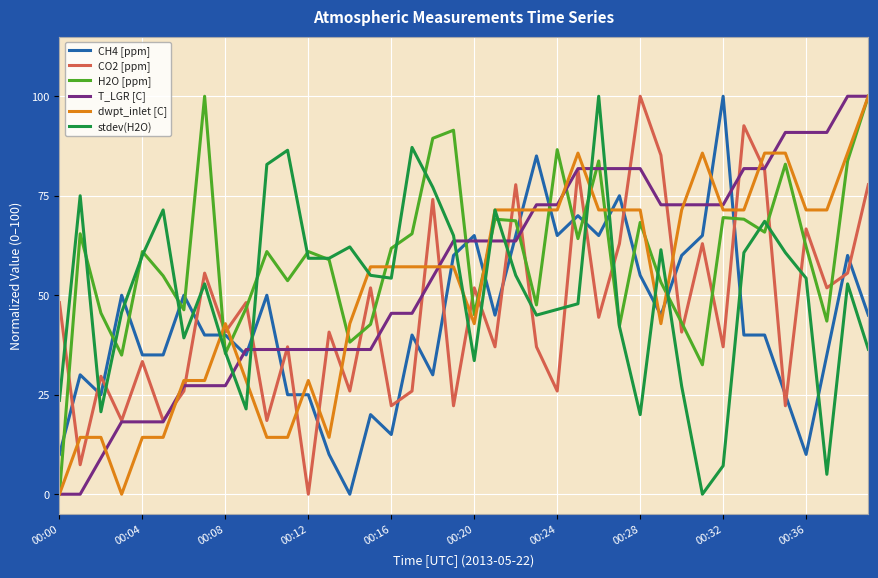

True or false: stdev(H2O) and CO2 [ppm] cross at least once.

True